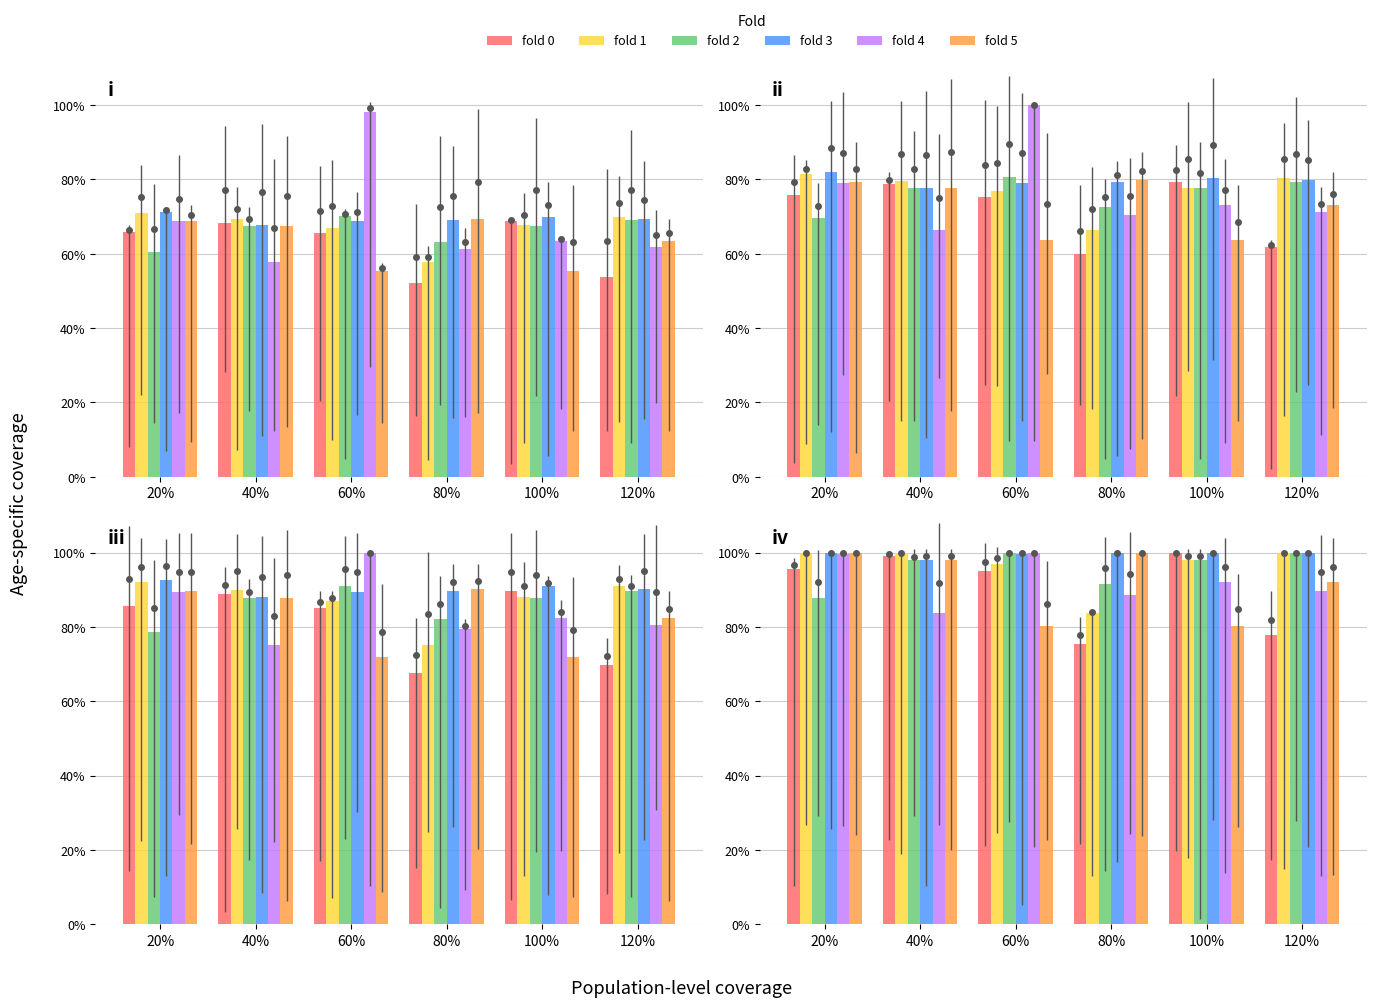

How many data points in fold 3 are less than 100?

2